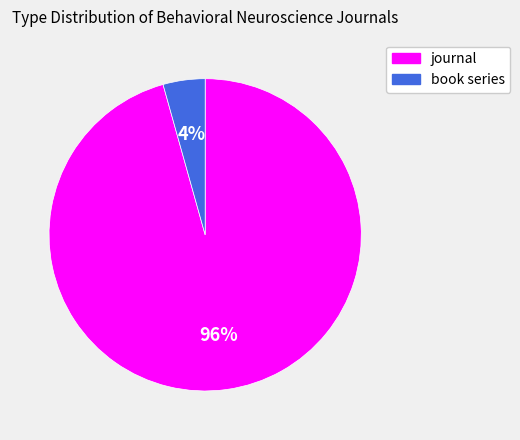

Is there any slice that represents more than half of the pie?

Yes